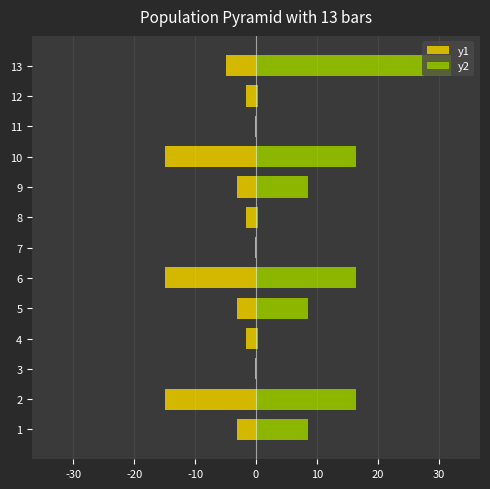

Which series has the largest total across all categories?

y2